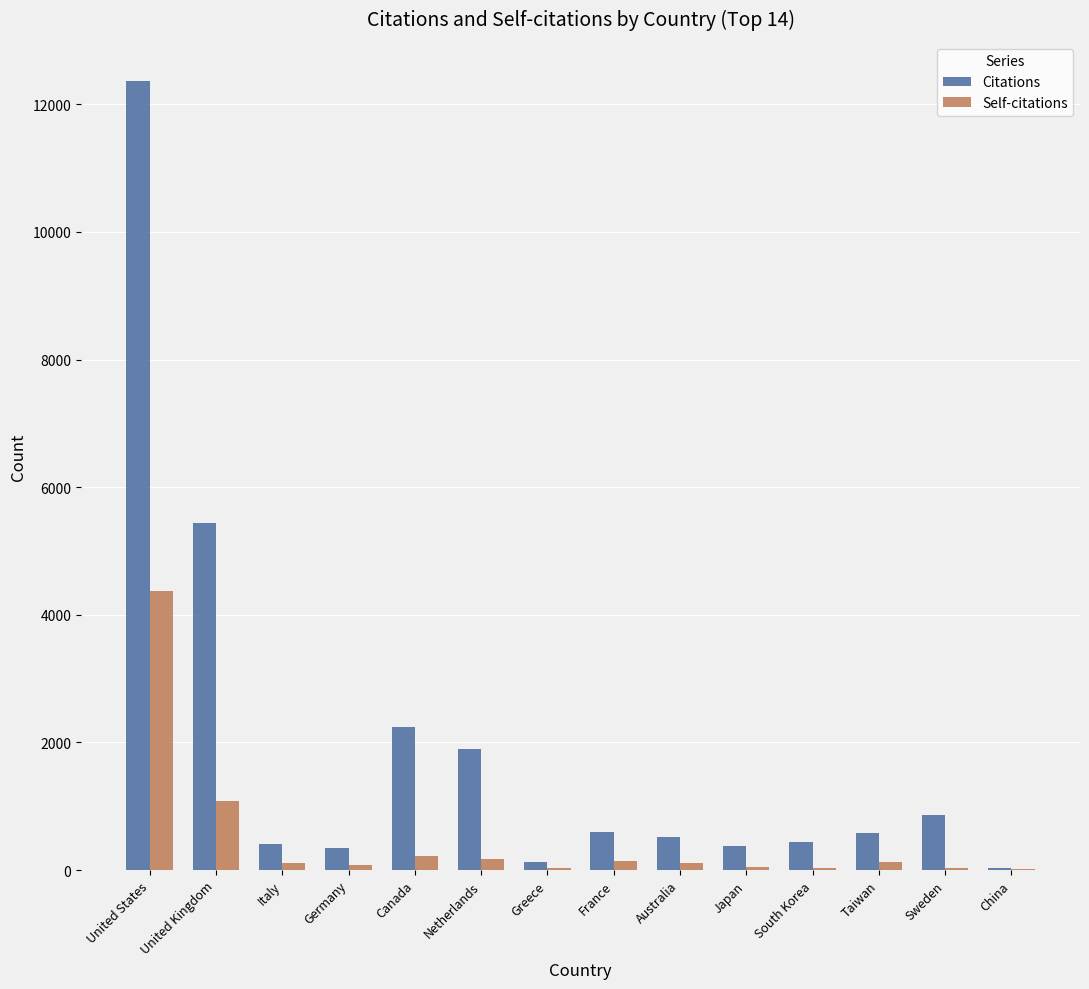

What are all the series names shown in the legend?

Citations, Self-citations